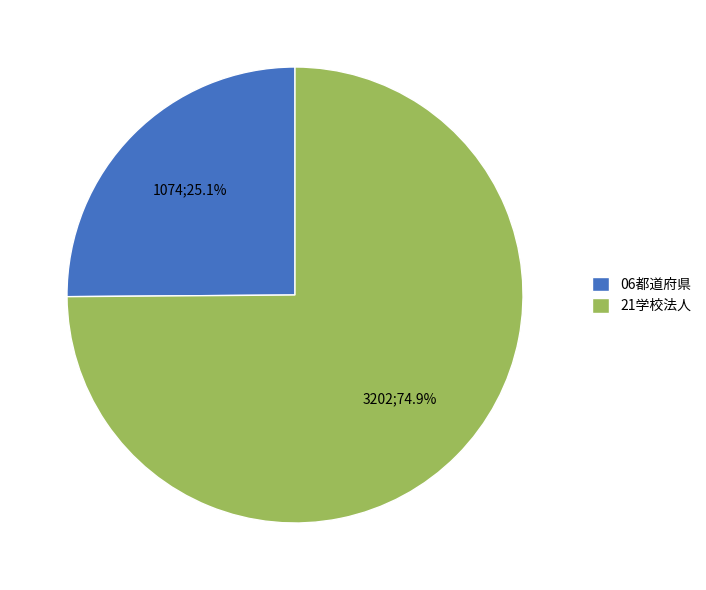

What is the majority slice?

21学校法人